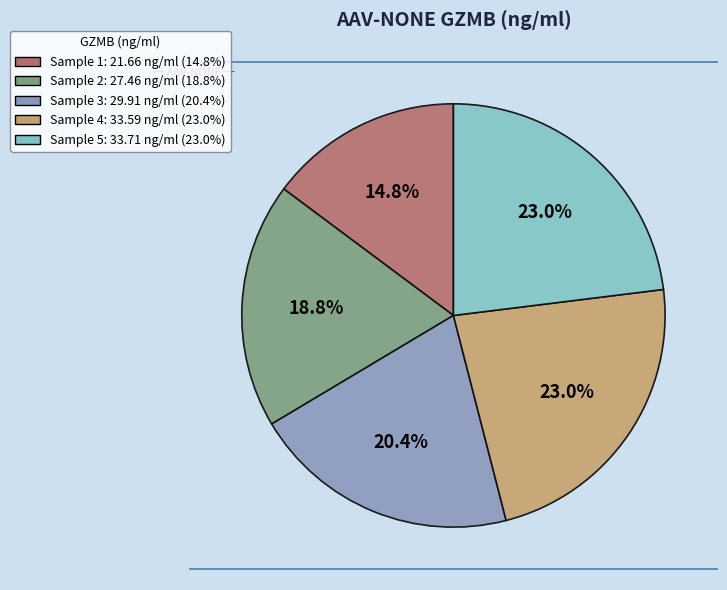

How many segments does this pie chart have?

5